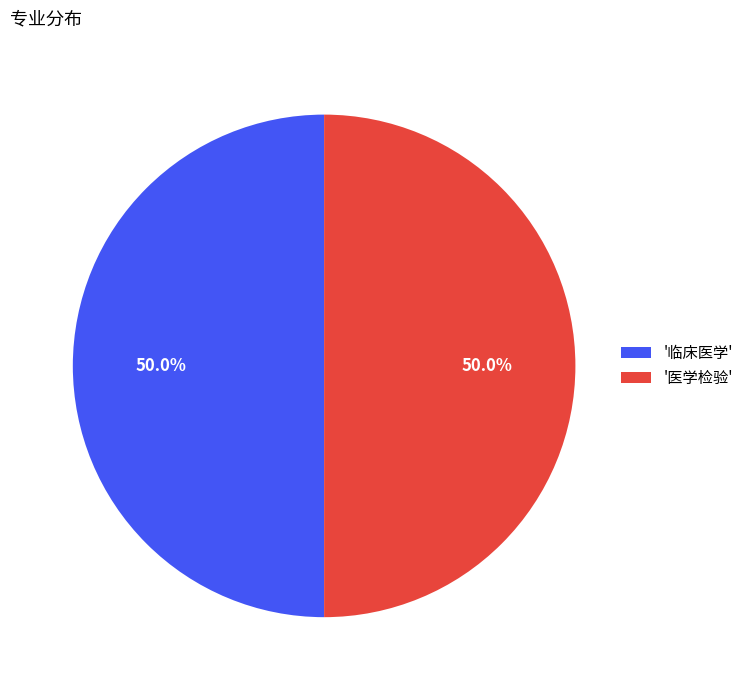

Is there a majority slice in this chart?

Yes